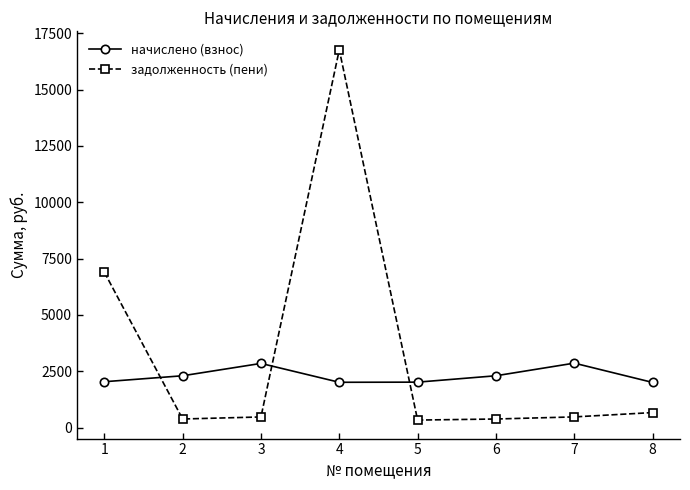

What is the sum of all задолженность (пени) values?

26388.5